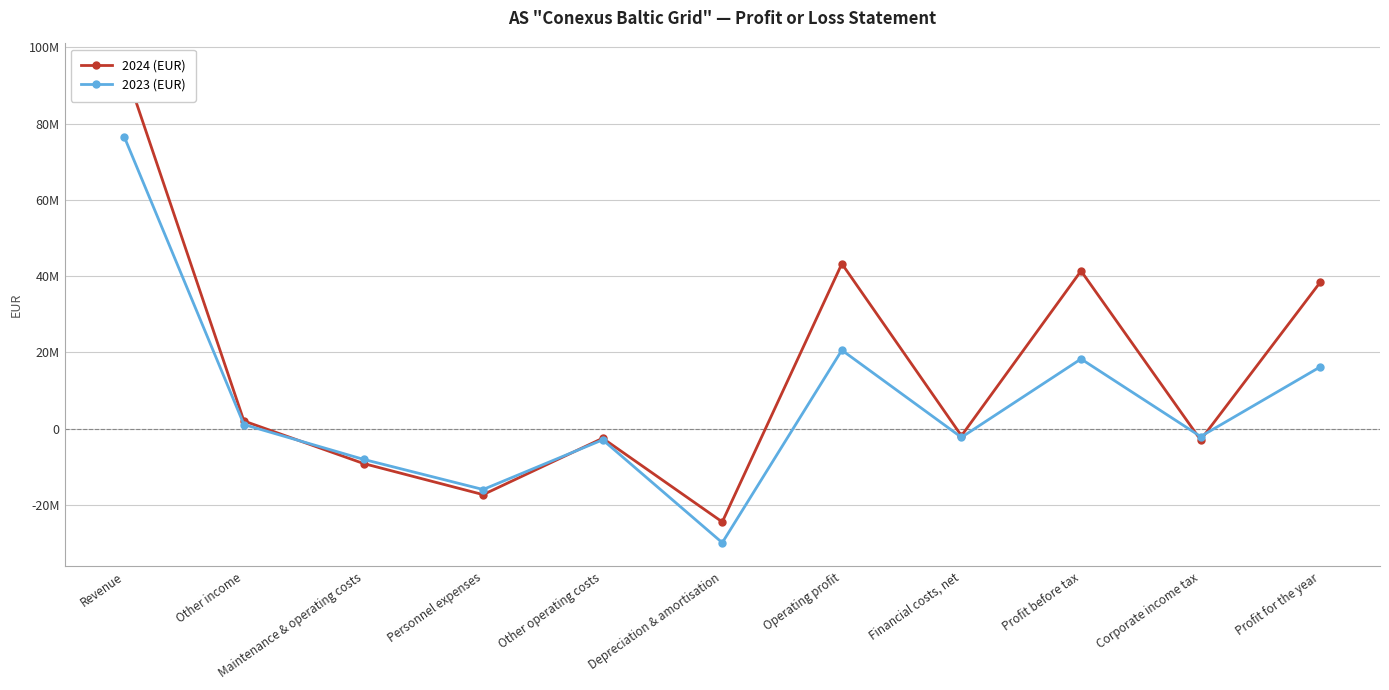

What is the spread (max minus min) of values at Revenue?

18306504